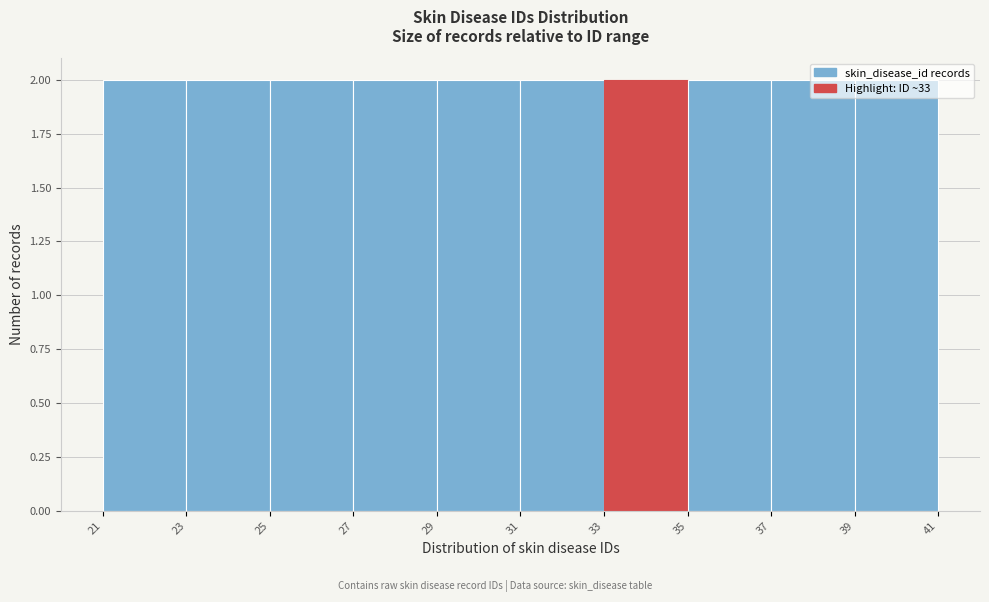

What is the height of the bar covering 27 to 29 on the x-axis? The values are not printed on the chart, so give them approximately, as read against the axis.

2